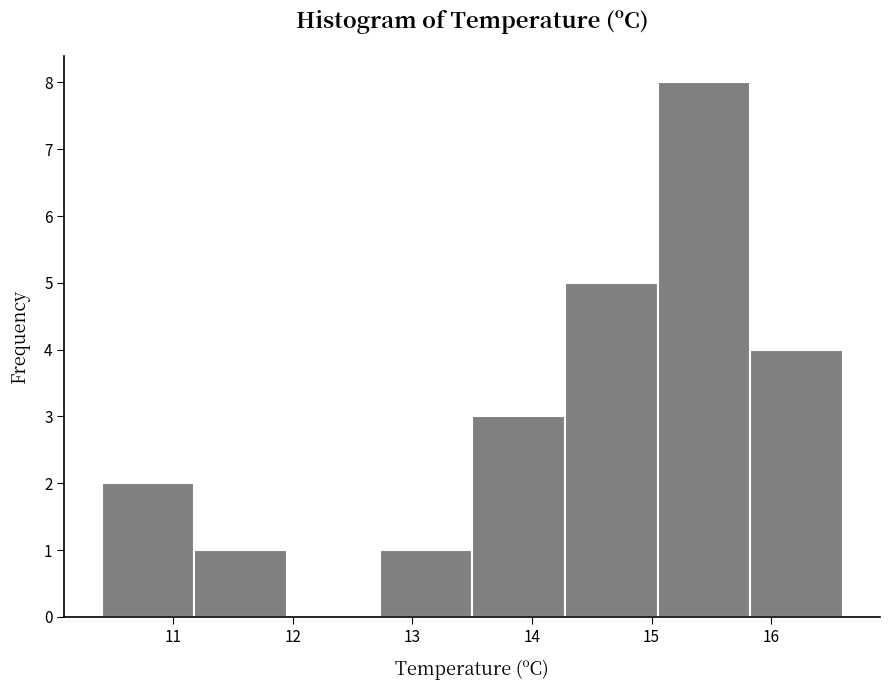

Reading left to right, transcribe this chart: for each bar, give the range it covers on the x-axis and its height. Neither the bar edges nor the heights are printed on the chart, so give them approximately, as read against the axes.

10.4 to 11.2: 2
11.2 to 12.0: 1
12.0 to 12.7: 0
12.7 to 13.5: 1
13.5 to 14.3: 3
14.3 to 15.1: 5
15.1 to 15.8: 8
15.8 to 16.6: 4